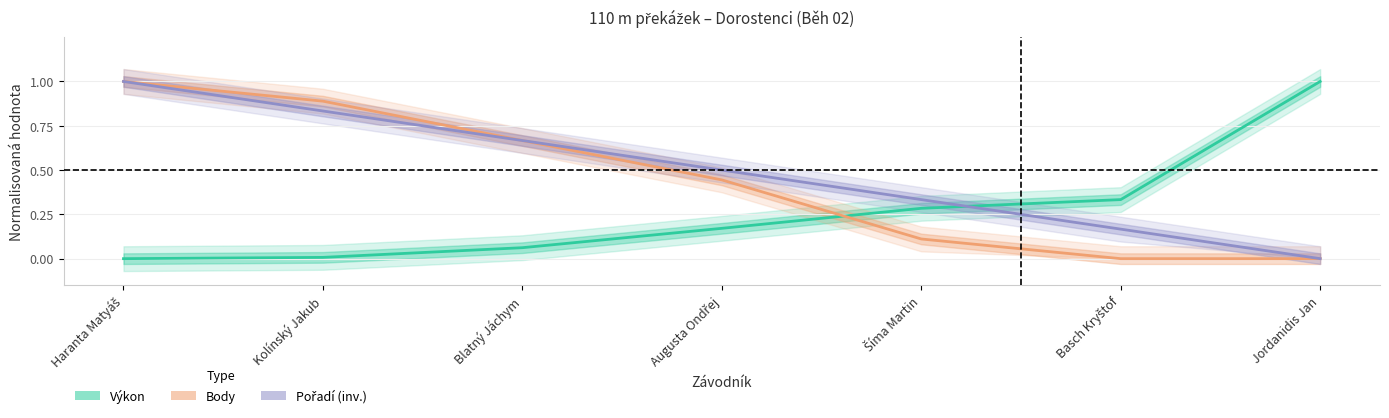

What are all the series names shown in the legend?

Výkon, Body, Pořadí